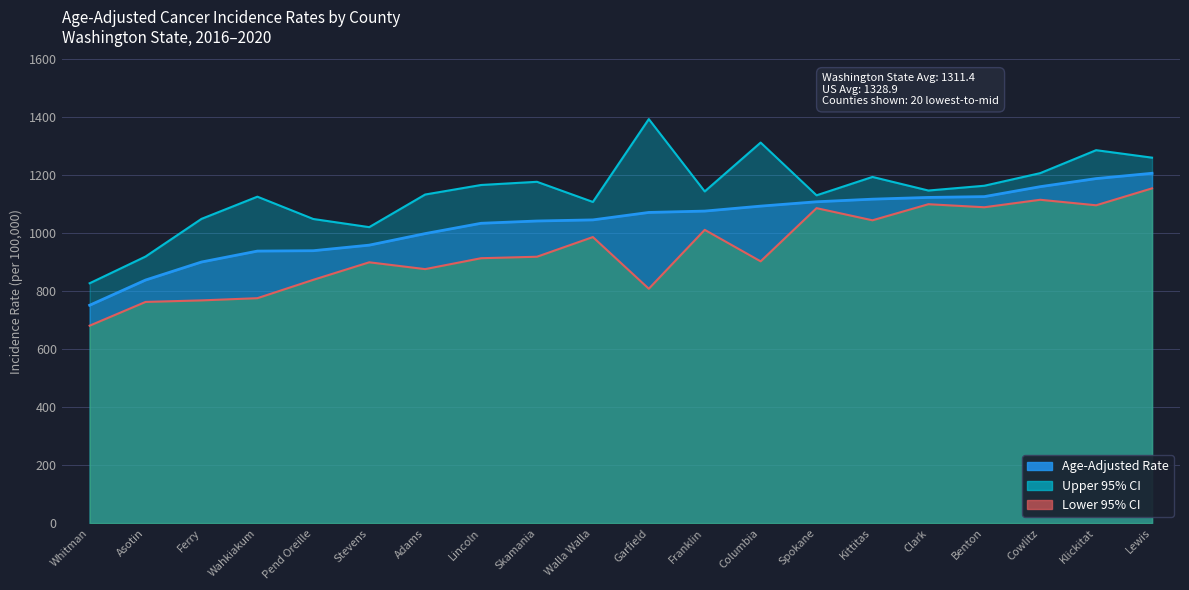

Count the number of data series in this chart.

3